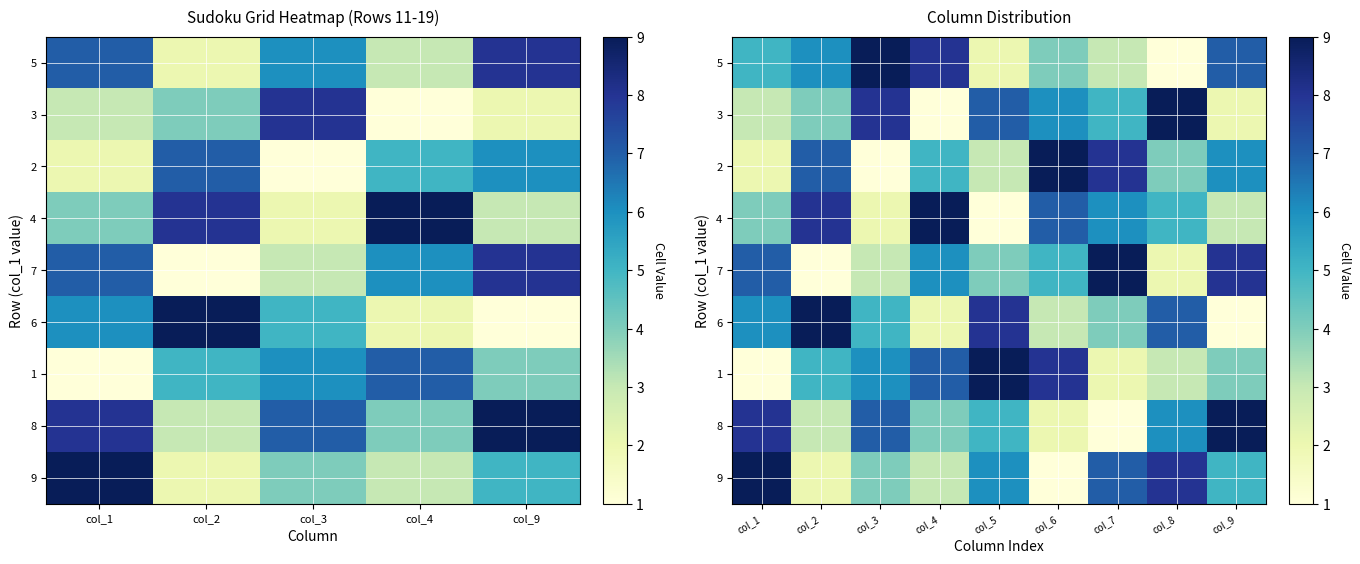

Is it true that 8 equals 1 at col_7?

False